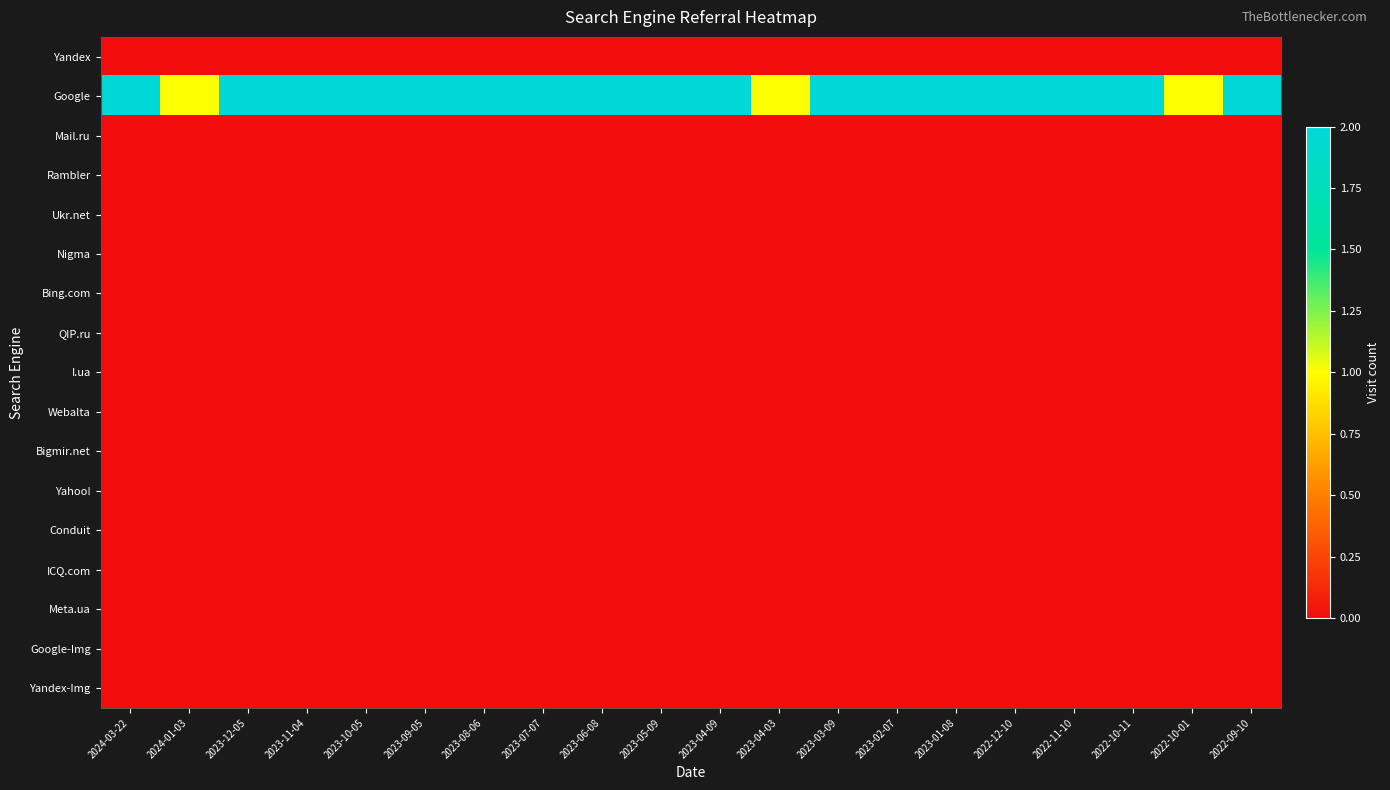

Count the number of categories in the chart.

20